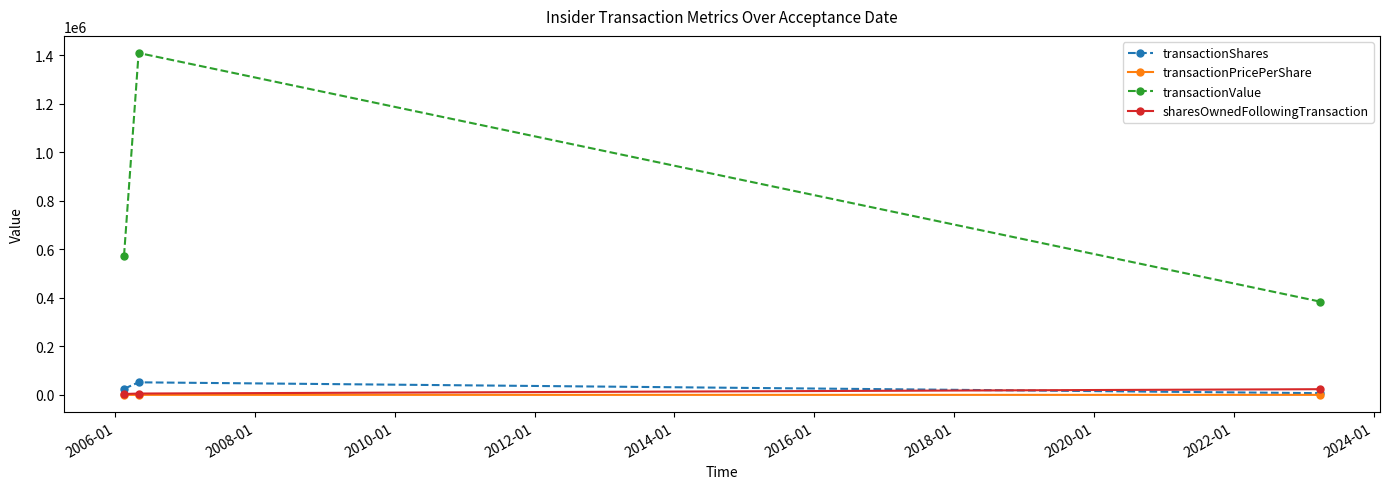

Which series has the largest range (max minus min)?

transactionValue